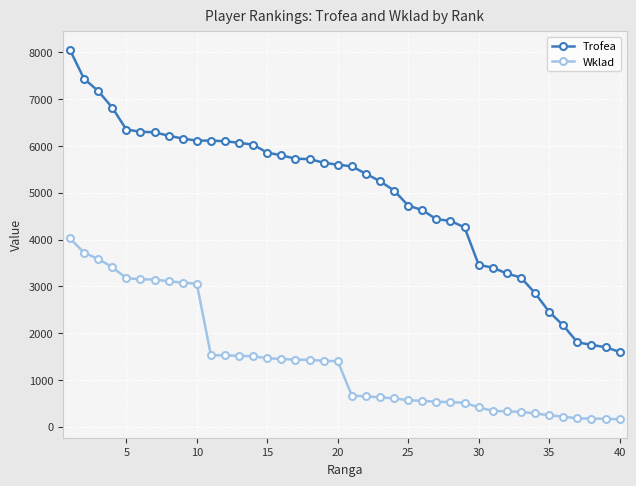

What is the difference between the maximum and minimum values in the Trofea series?

6455